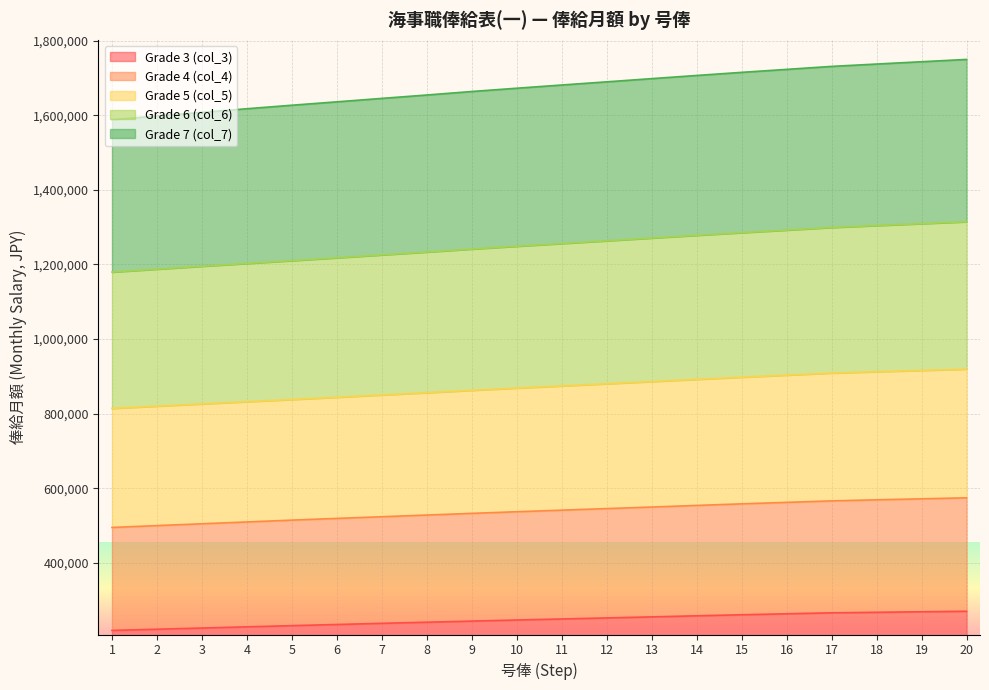

What is the total value across all series at 12?

1689600